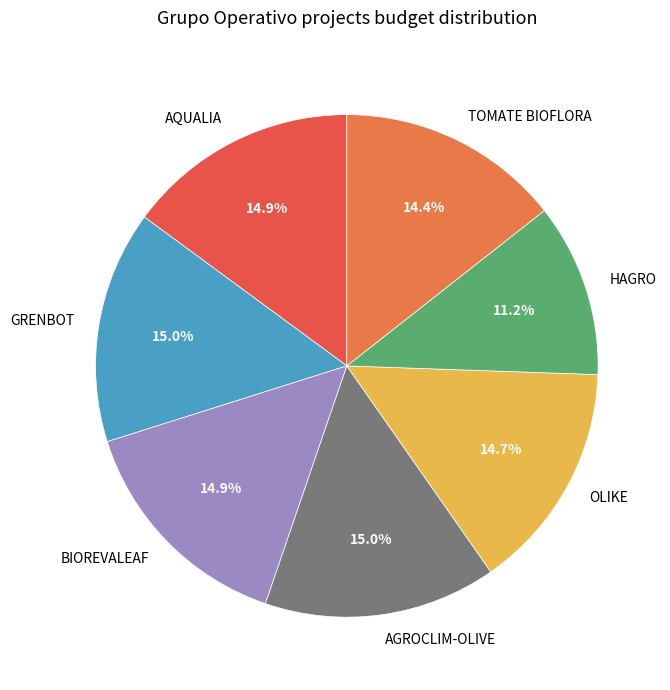

What percentage is the AGROCLIM-OLIVE slice, to the nearest percent?

15%